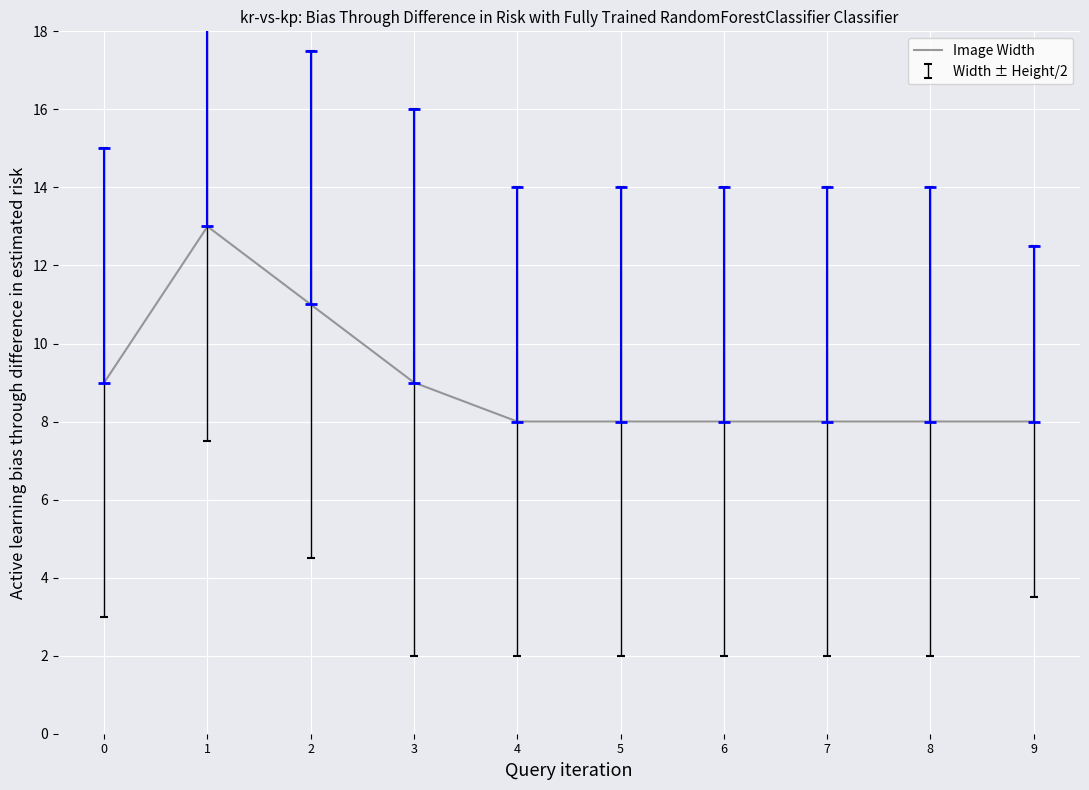

What is the sum of the values at 9 and 7?

16